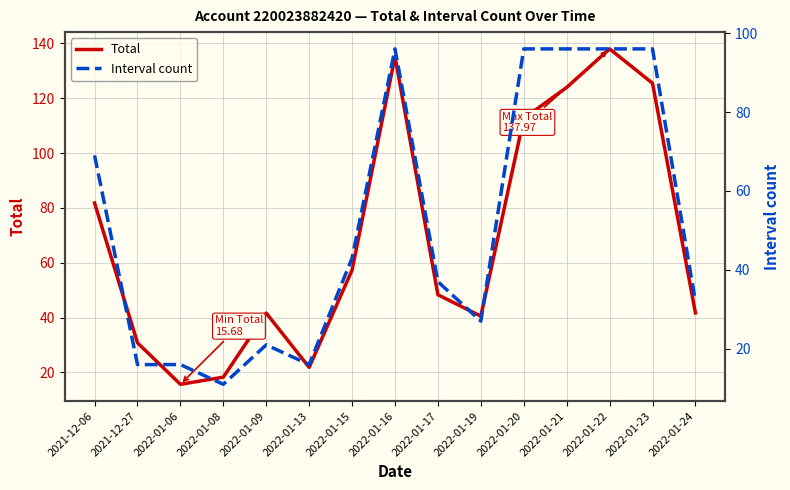

In Total, how many points are higher than both neighbors (excluding endpoints)?

3